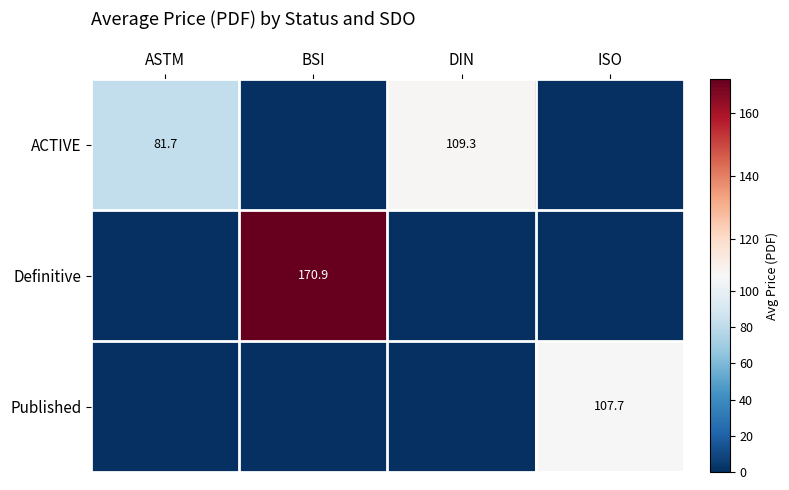

True or false: Definitive has a value of 170.9 at BSI.

True